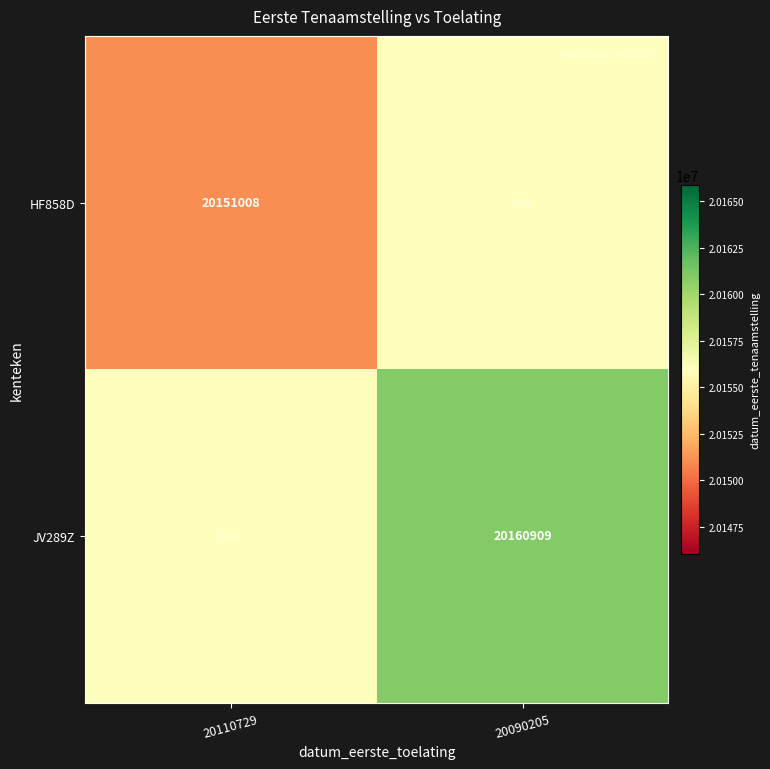

The value of JV289Z at 20090205 is 9628049.3. True or false?

False